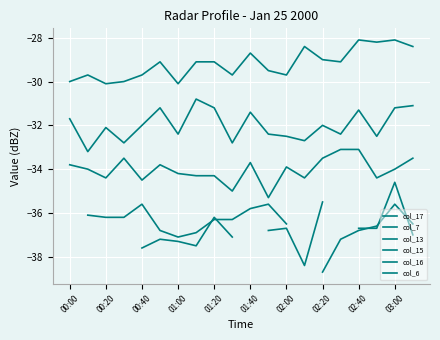

True or false: col_6 has more than 2 points higher than both neighbors.

True